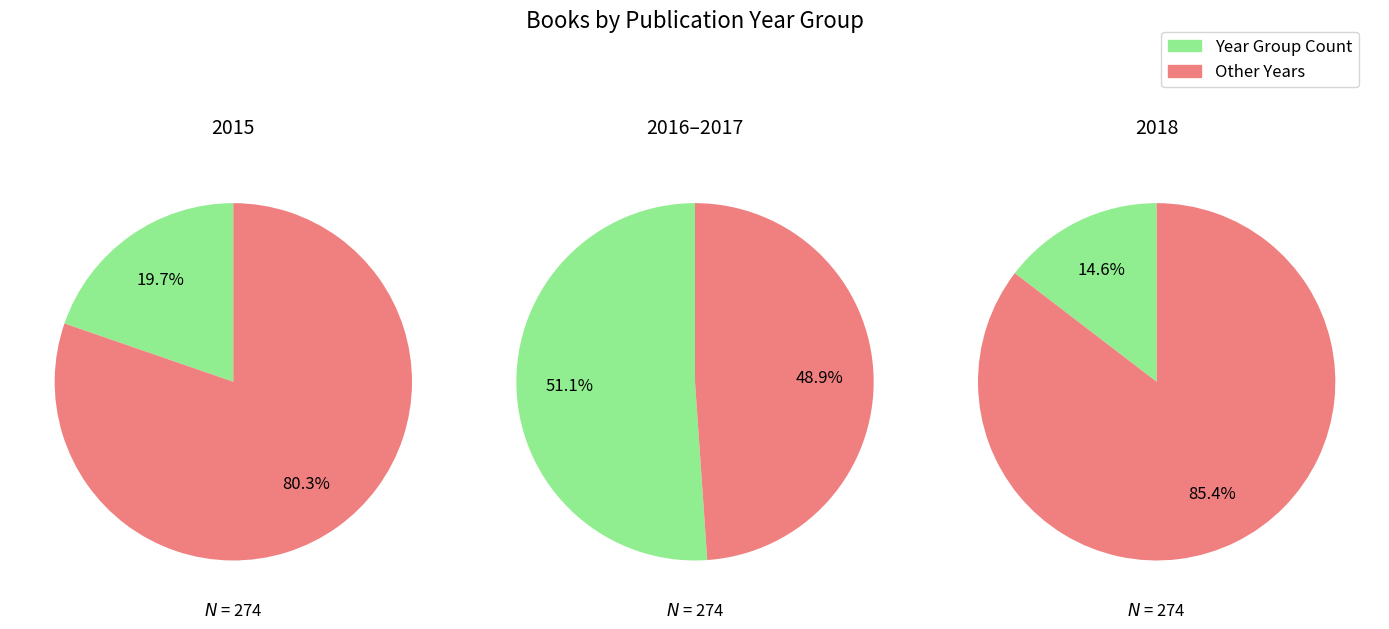

Does 2017 account for over 50% of the chart?

No